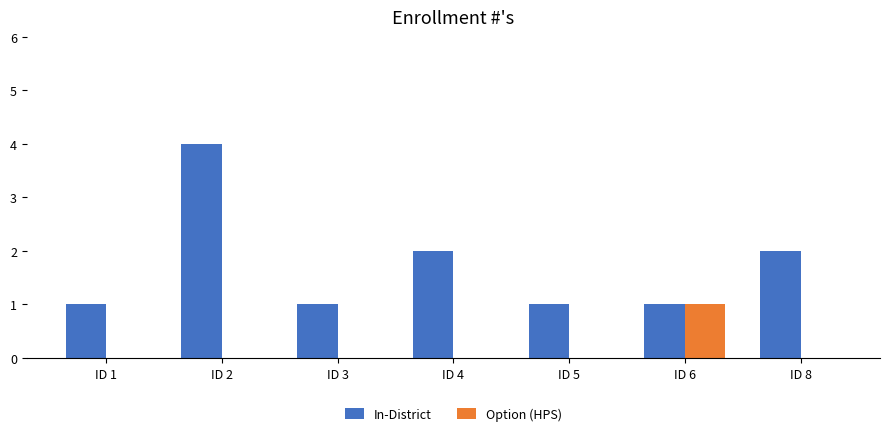

Is the value of In-District at ID 8 greater than the value of Option (HPS) at ID 5?

Yes